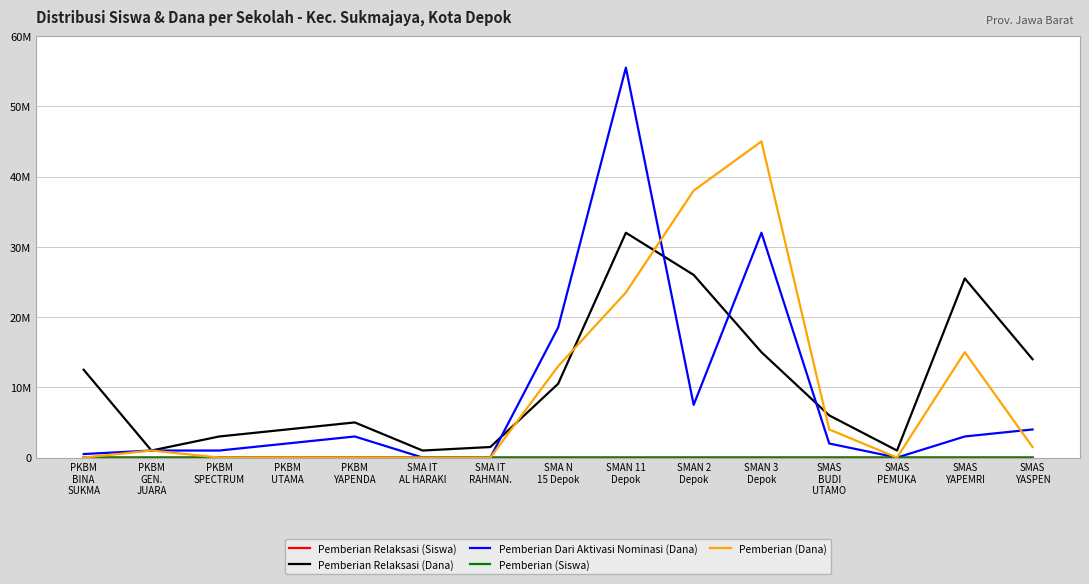

Is this an area chart (filled region under the line)?

No